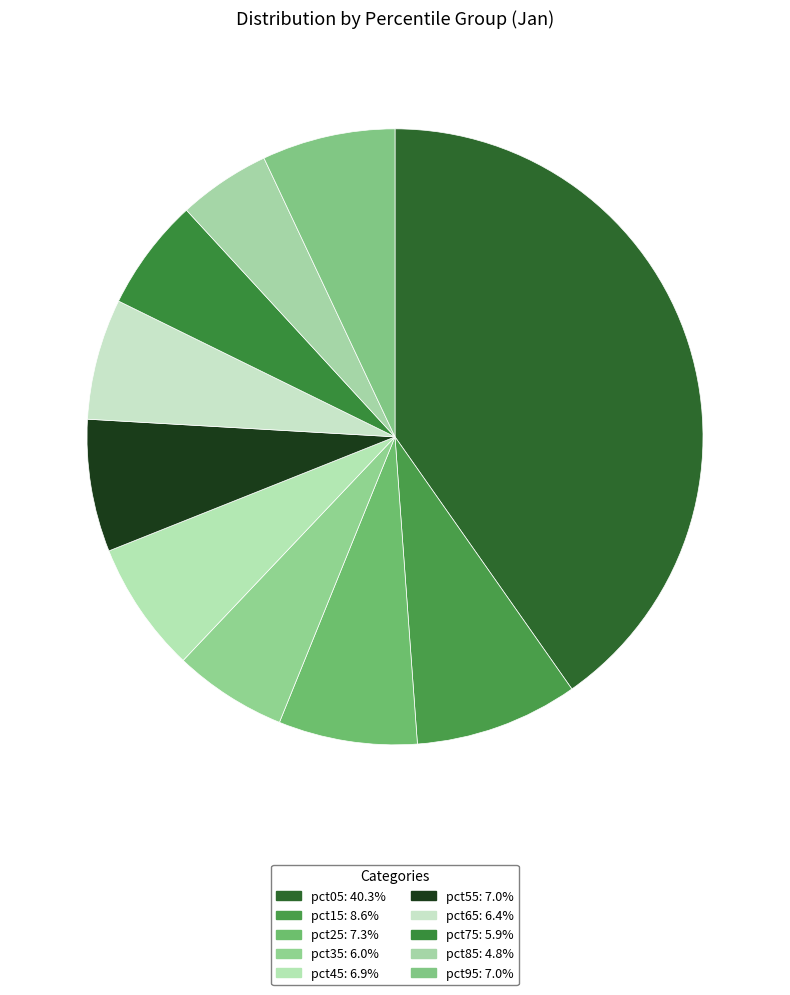

What is the smallest slice in the pie chart?

pct85